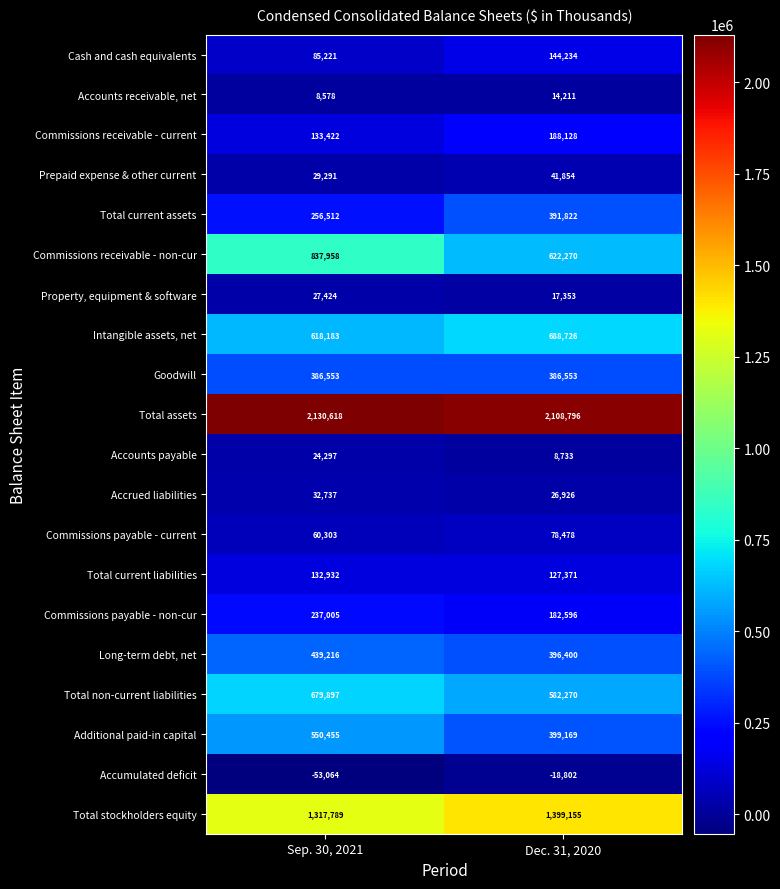

What is the spread (max minus min) of values at Sep. 30, 2021?

2183682